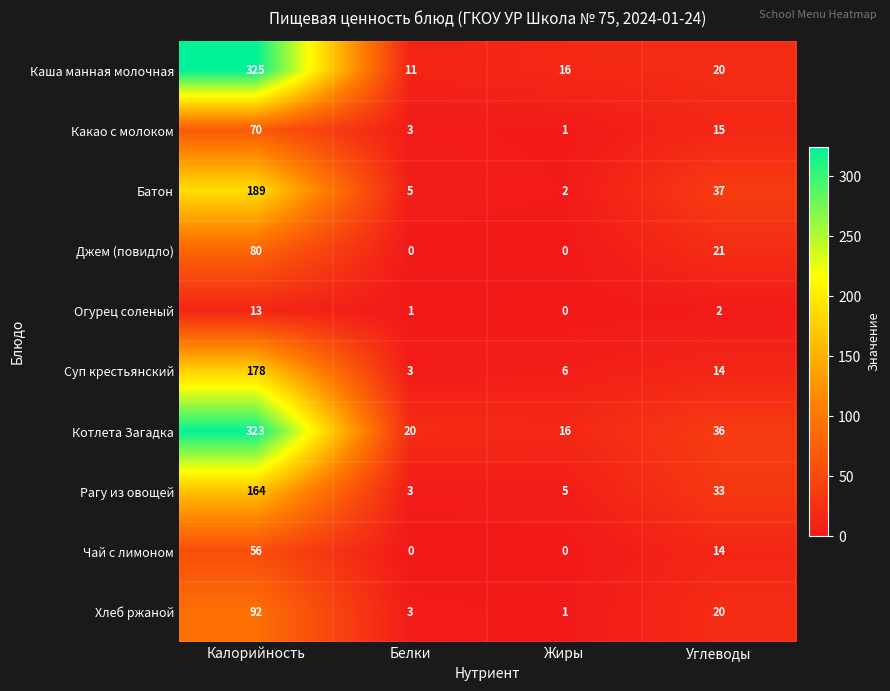

How many categories are shown in the chart?

4